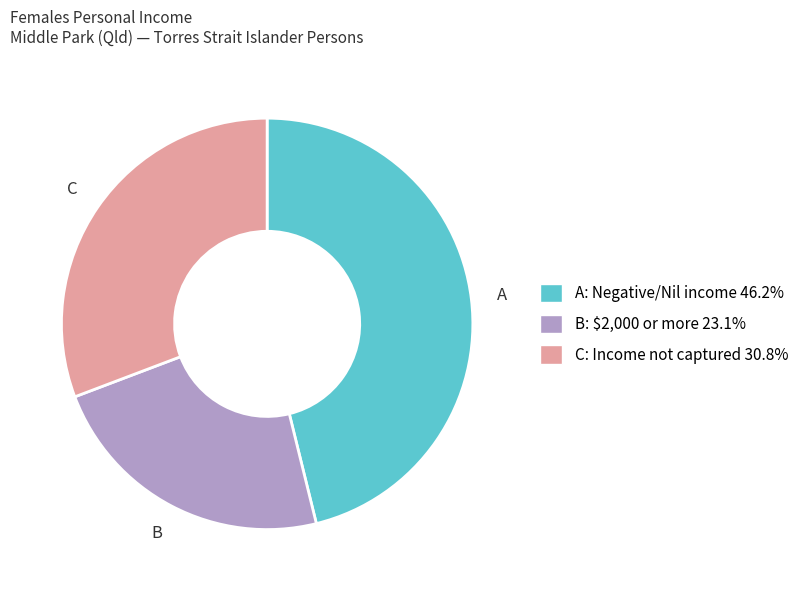

Is there any slice that represents more than half of the pie?

No